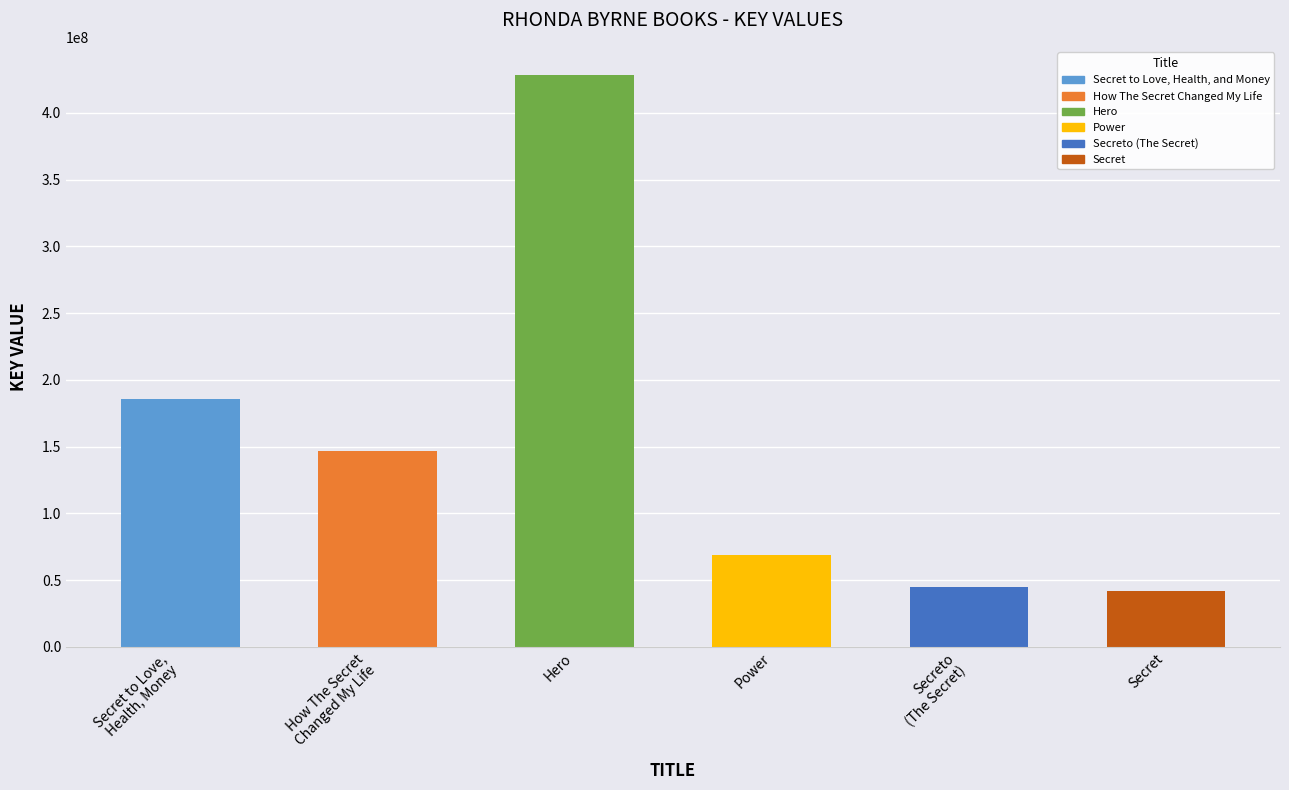

Reading left to right, list all the values displayed in this chart.

185908623	146700877	427978693	68925044	45176122	41628995